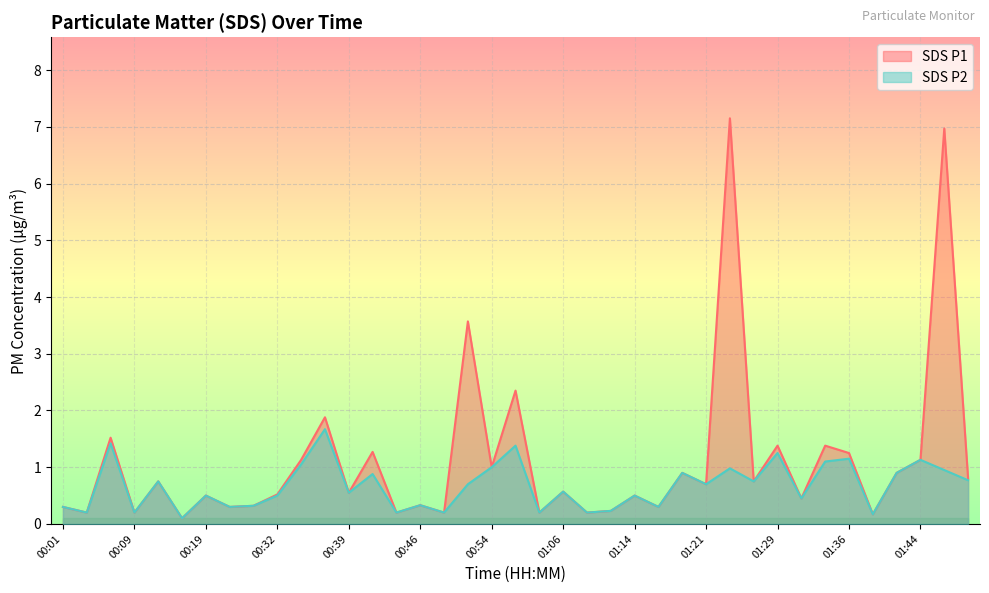

Is it true that SDS_P2 equals 1.8 at 01:44?

False